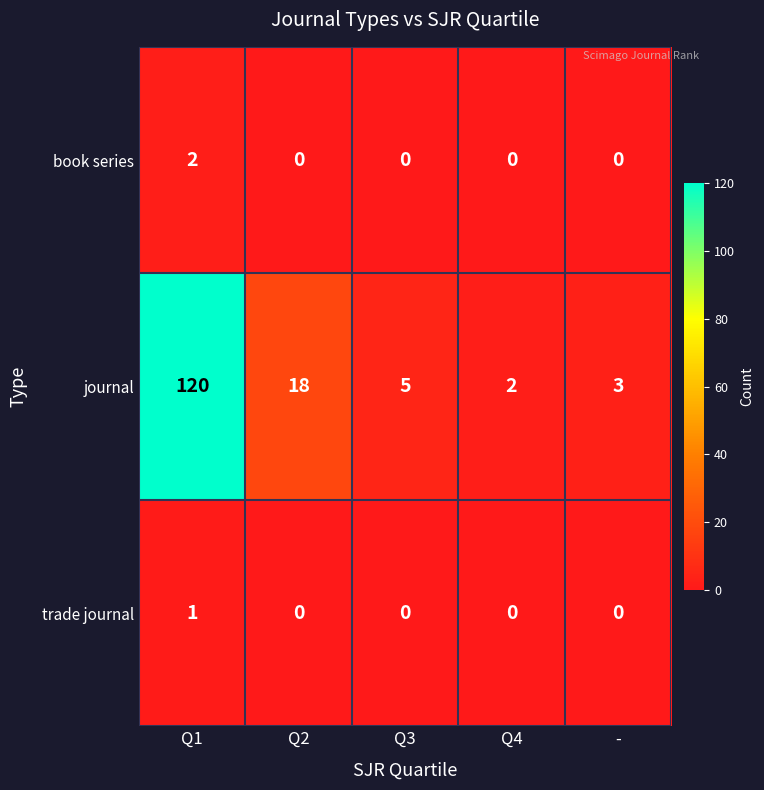

How many categories are shown in the chart?

5